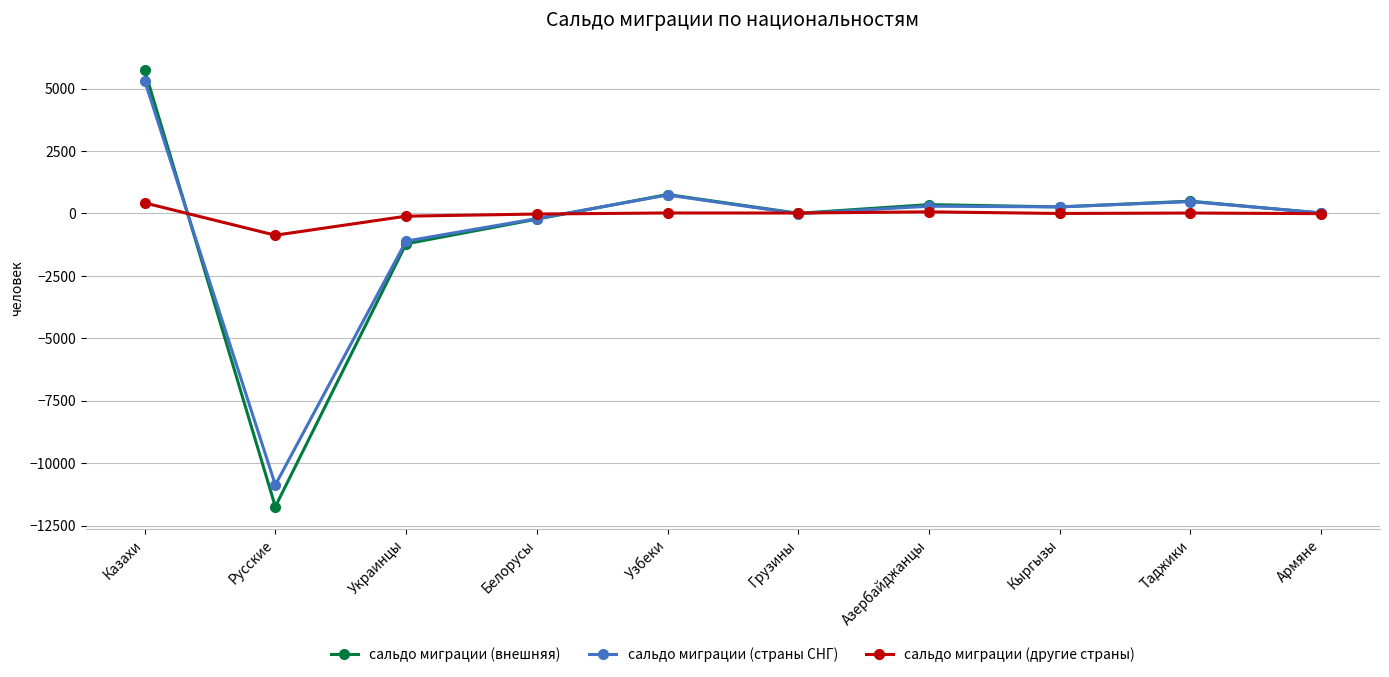

What is the difference between the second highest and minimum values in the сальдо миграции (страны СНГ) series?

11607